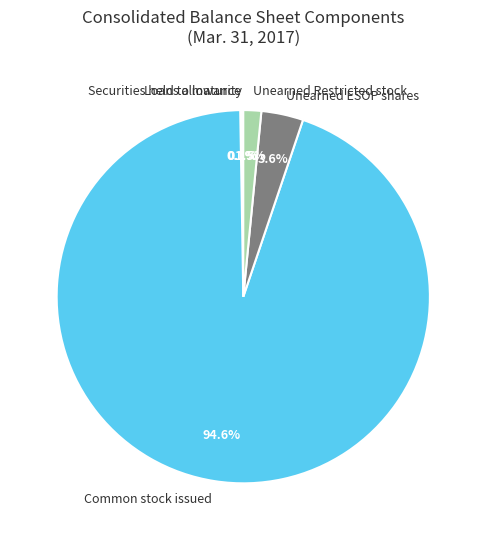

Does Common stock issued account for over 50% of the chart?

Yes